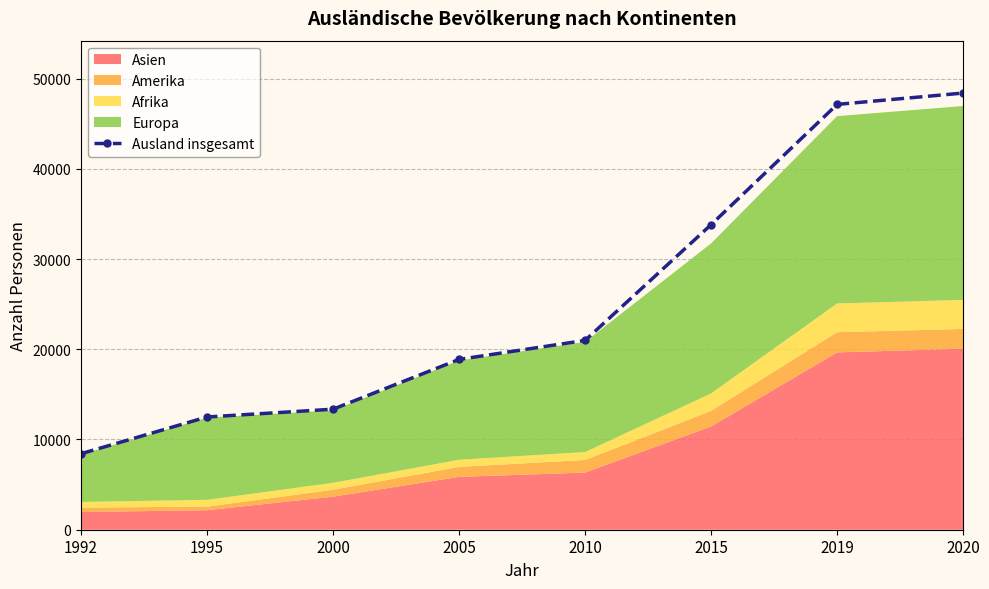

What value does the data have at 1992?

8425